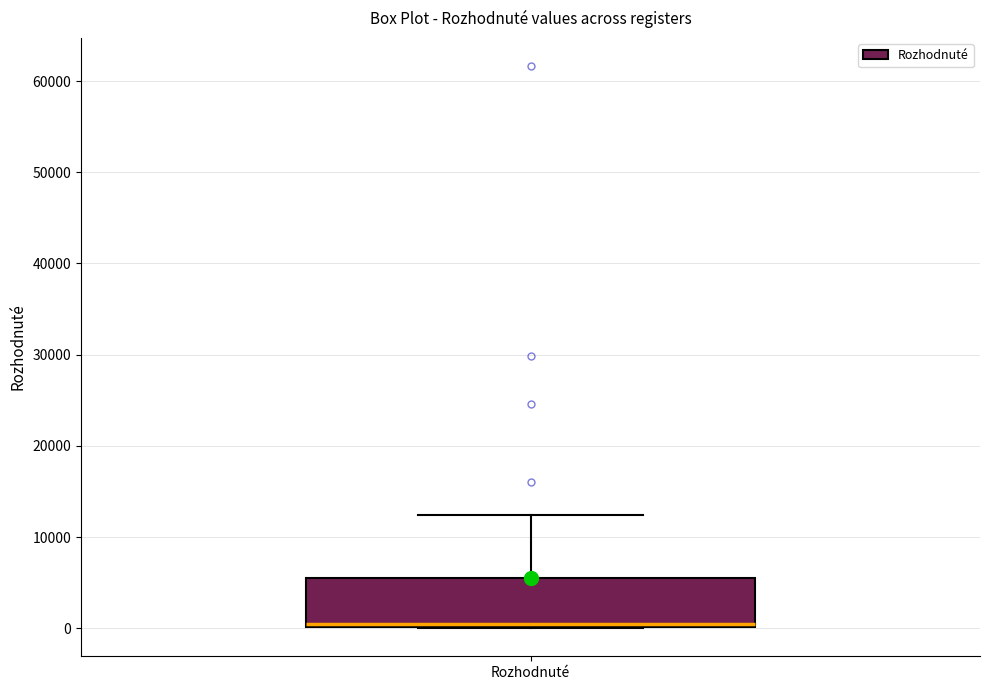

Read this box plot against the y-axis: the position of the median line, the range covered by the box, and the ends of both whiskers. The values are not printed on the chart, so give them approximately, as read against the axis.

median 0 (just above the box's lower edge), box 0 to 6000, whiskers 0 to 12000